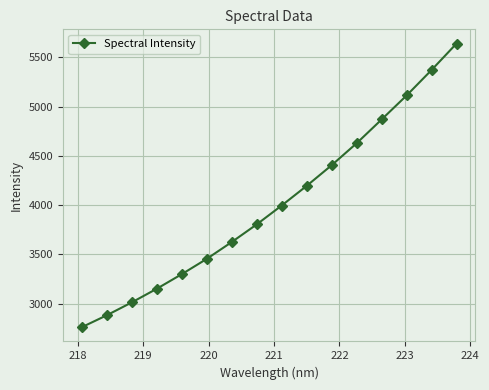

How many data points does each series have?

16